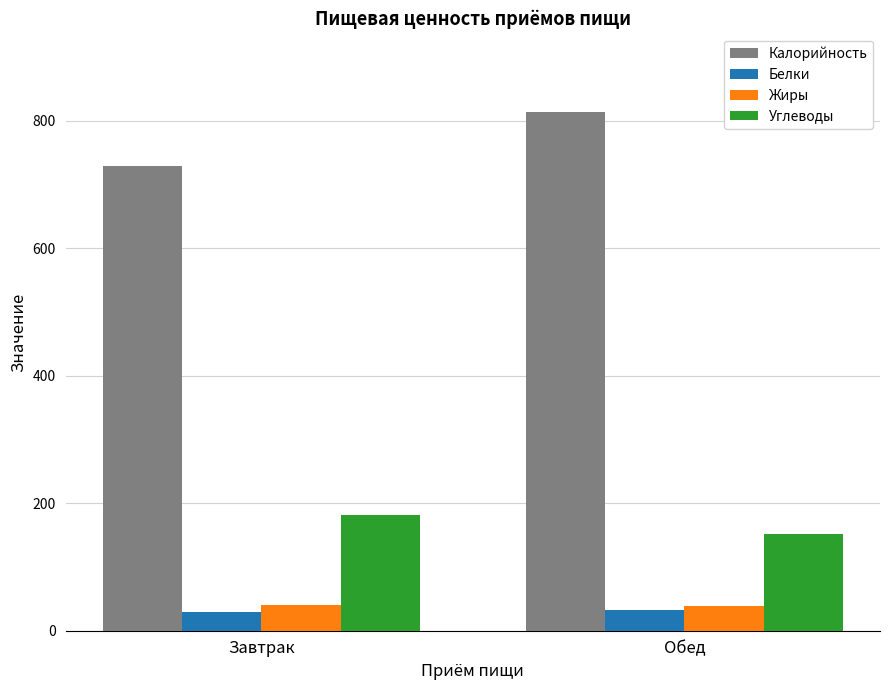

Rank the series by their maximum value, from highest to lowest.

Калорийность, Углеводы, Жиры, Белки